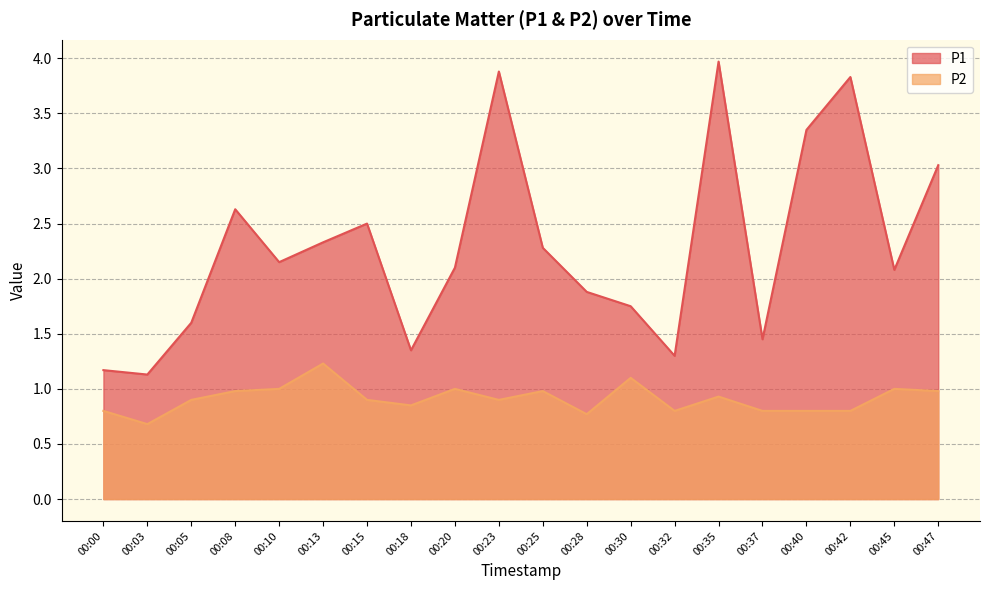

At which label does P1 reach its peak?

00:35